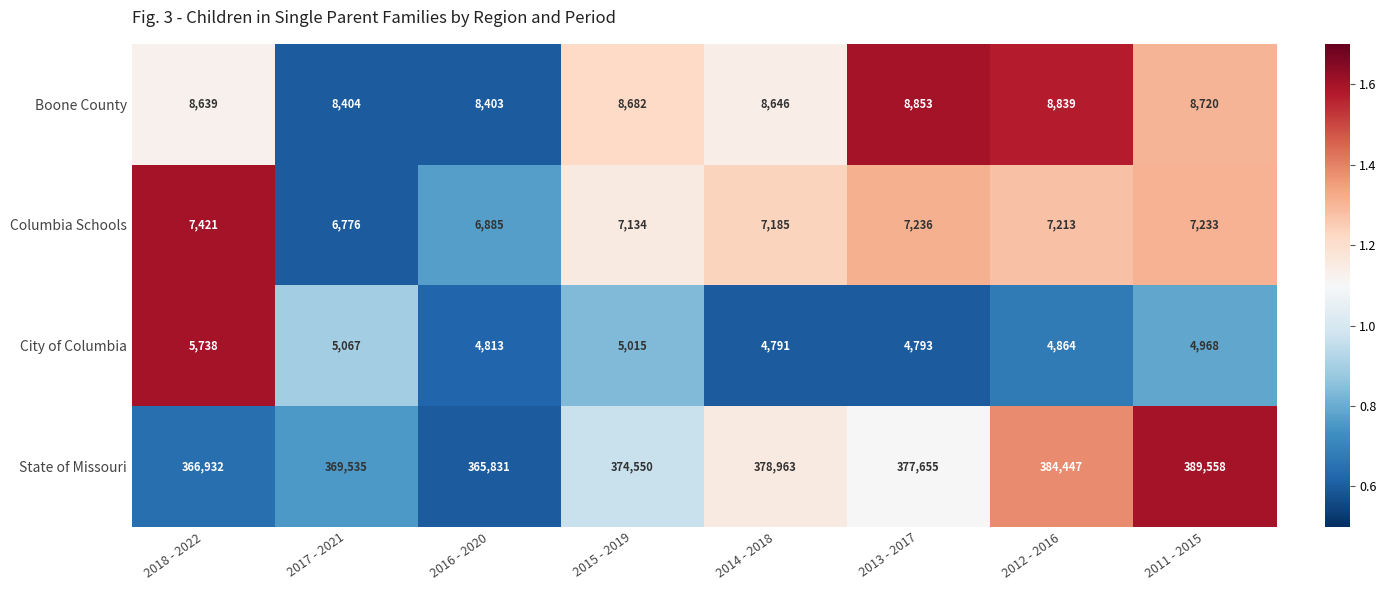

The value of State of Missouri at 2015 - 2019 is 119368. True or false?

False